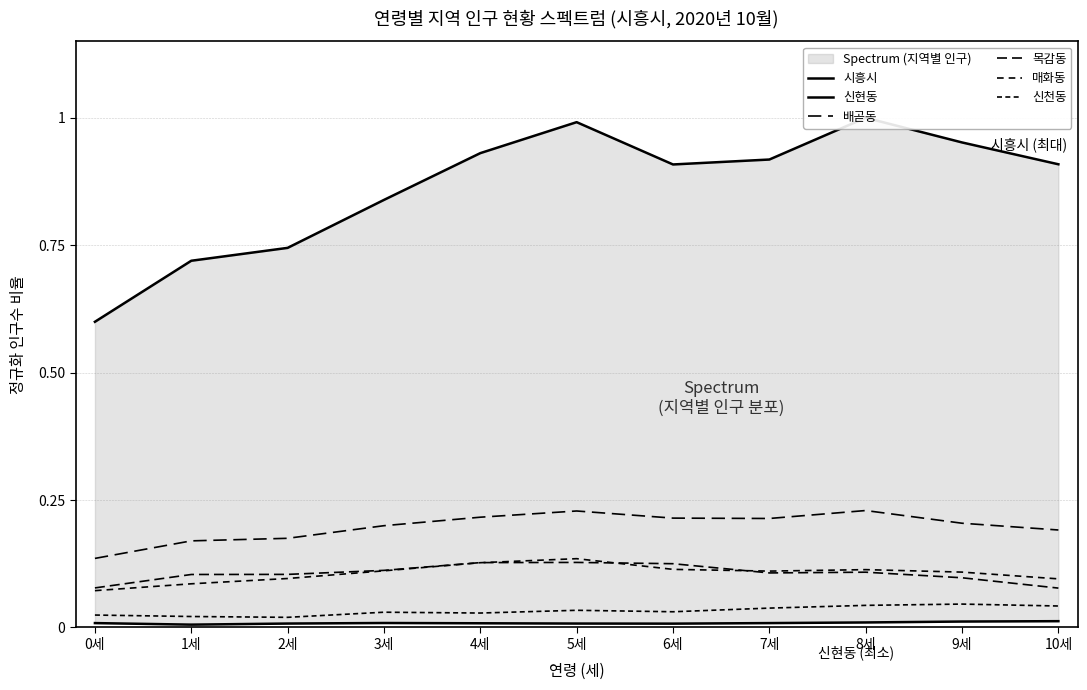

Rank the categories by 목감동 value from highest to lowest.

5세, 4세, 6세, 3세, 8세, 7세, 2세, 1세, 9세, 0세, 10세